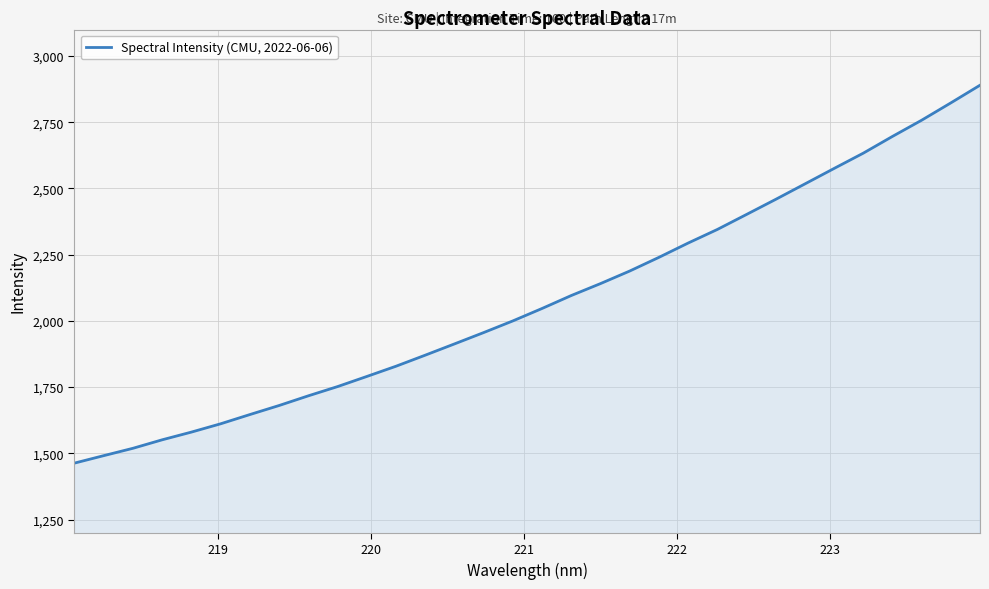

What is the minimum value shown in the chart?

1463.1